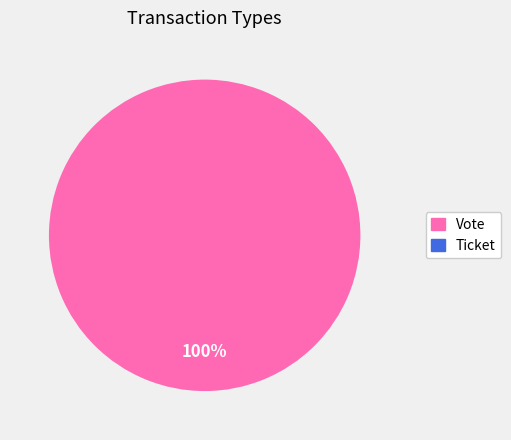

Count the number of slices in the pie.

2